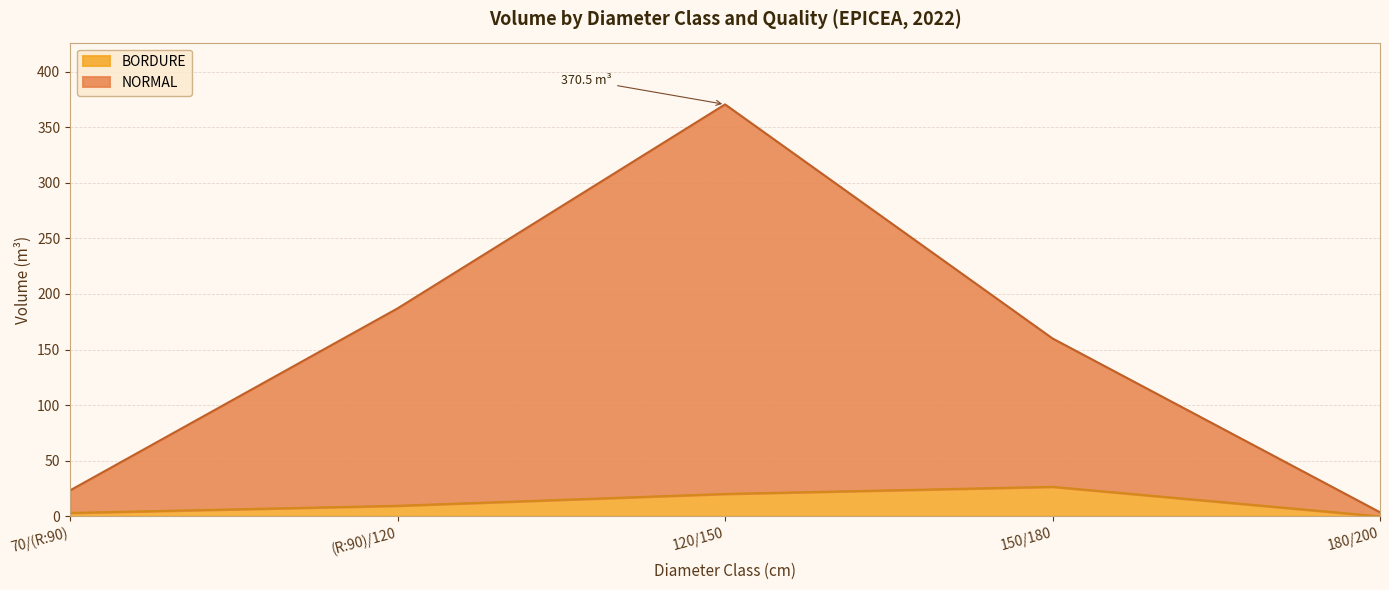

Which series has the largest total across all categories?

NORMAL